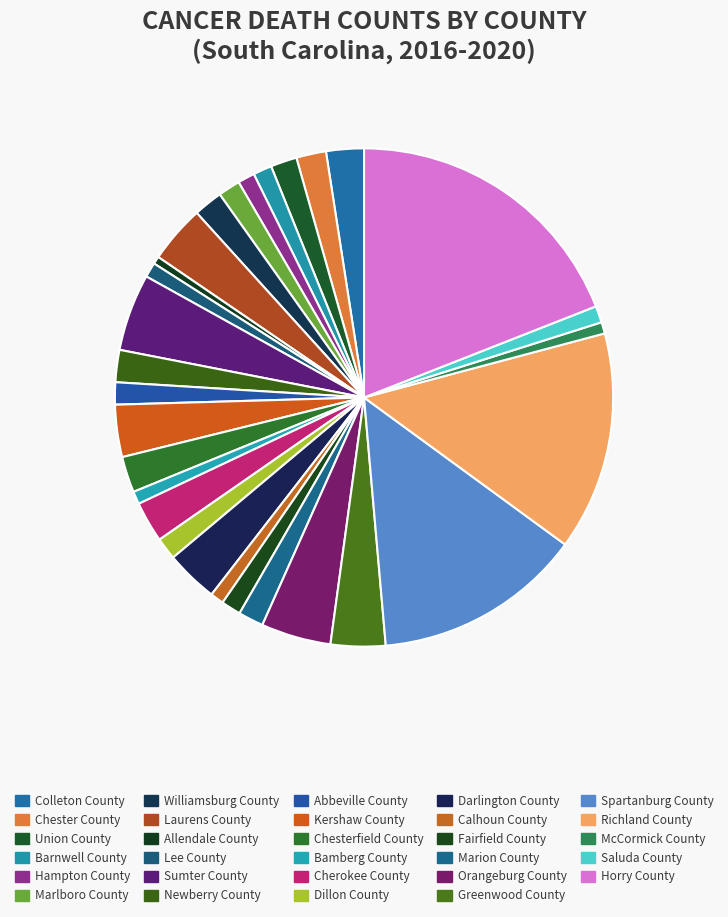

How many slices are in this pie chart?

29